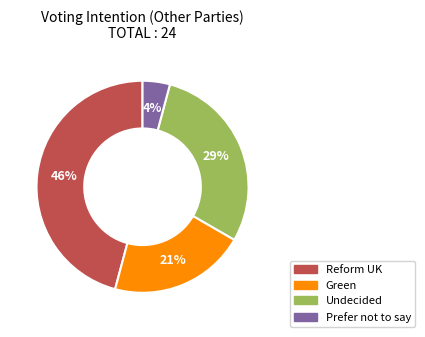

To the nearest percent, what percentage of the pie is Green?

21%